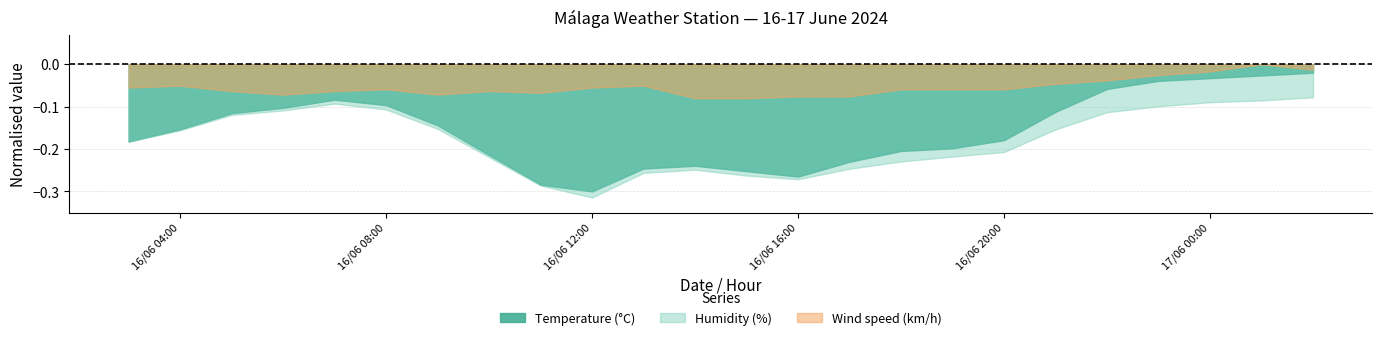

Which series has the largest range (max minus min)?

Temperature (°C)